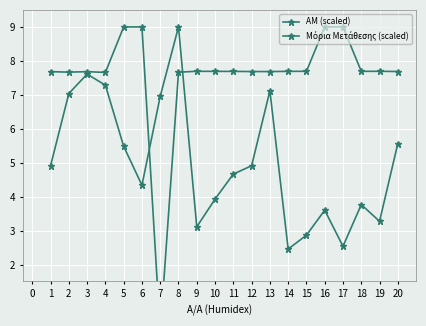

At which label is ΑΜ (scaled) closest to 4?

4